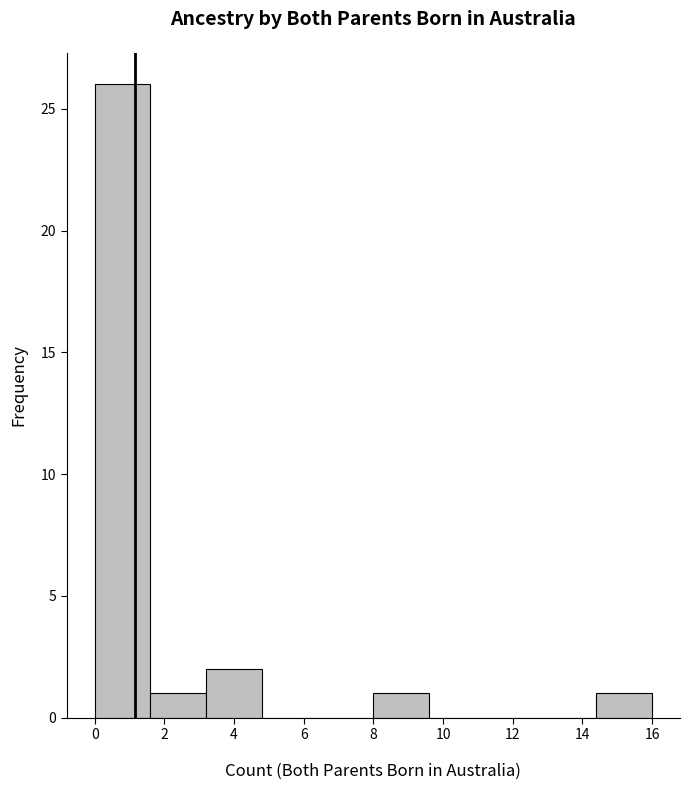

Reading left to right, list every bar in this chart as the range it spans on the x-axis followed by its height. The values are not printed on the chart, so give them approximately, as read against the axis.

0.0 to 1.6: 26
1.6 to 3.2: 1
3.2 to 4.8: 2
4.8 to 6.4: 0
6.4 to 8.0: 0
8.0 to 9.6: 1
9.6 to 11.2: 0
11.2 to 12.8: 0
12.8 to 14.4: 0
14.4 to 16.0: 1